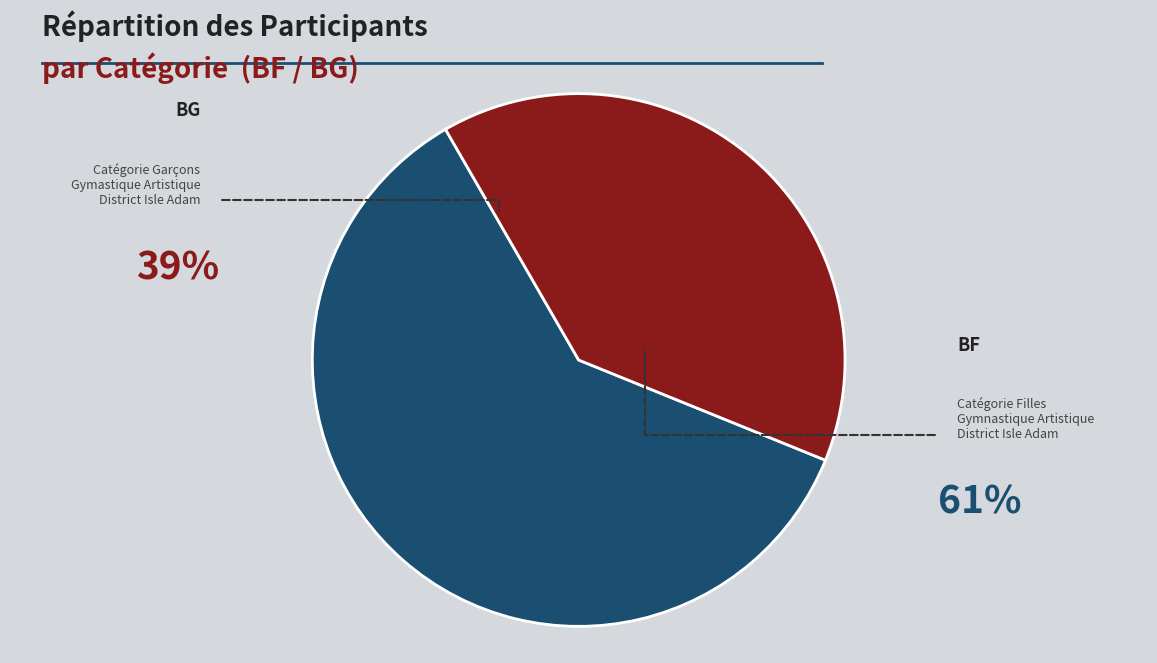

What is the majority slice?

BF